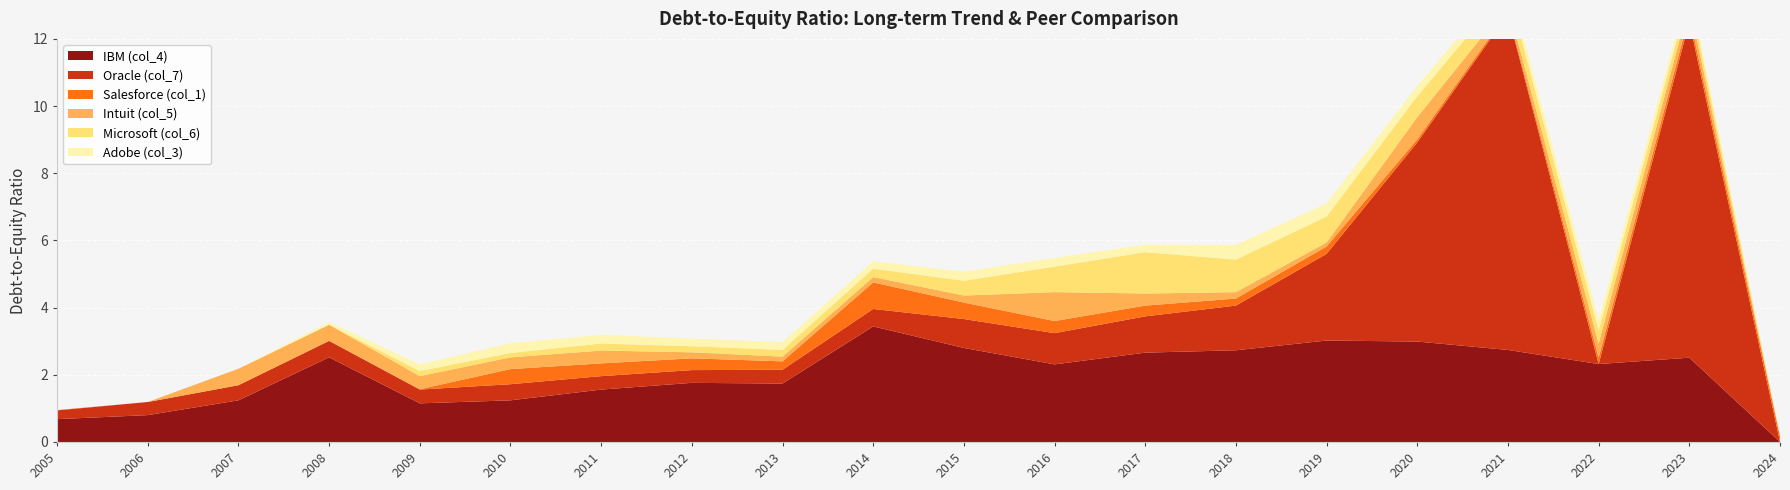

Reading left to right, transcribe all the data shown in this chart.

IBM (col_4): 0.7	0.8	1.2	2.5	1.1	1.2	1.6	1.8	1.7	3.4	2.8	2.3	2.7	2.7	3.0	3.0	2.7	2.3	2.5	0.0
Oracle (col_7): 0.3	0.4	0.5	0.5	0.4	0.5	0.4	0.4	0.4	0.5	0.9	0.9	1.1	1.3	2.6	5.9	16.1	0.0	84.3	0.0
Salesforce (col_1): 0.0	0.0	0.0	0.0	0.0	0.5	0.4	0.3	0.2	0.8	0.5	0.4	0.3	0.2	0.2	0.1	0.1	0.2	0.2	0.2
Intuit (col_5): 0.0	0.0	0.5	0.5	0.4	0.3	0.4	0.2	0.1	0.2	0.2	0.9	0.4	0.2	0.1	0.7	0.2	0.4	0.3	0.0
Microsoft (col_6): 0.0	0.0	0.0	0.0	0.1	0.1	0.2	0.2	0.2	0.2	0.4	0.8	1.2	1.0	0.8	0.6	0.5	0.4	0.3	0.0
Adobe (col_3): 0.0	0.0	0.0	0.1	0.2	0.3	0.3	0.2	0.2	0.2	0.3	0.3	0.2	0.4	0.4	0.3	0.3	0.3	0.2	0.0